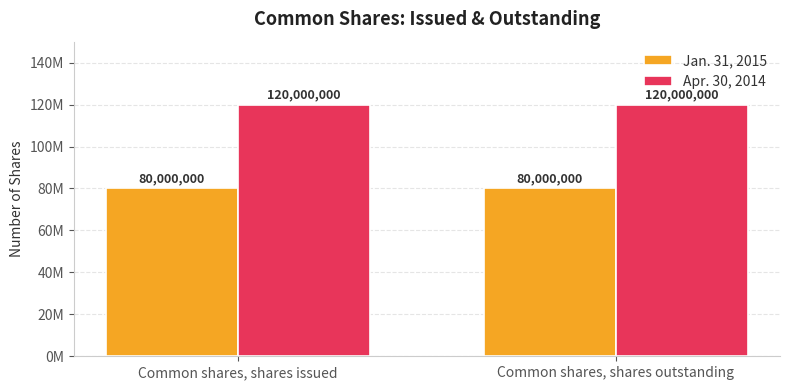

What position from the right is Common shares, shares issued?

2